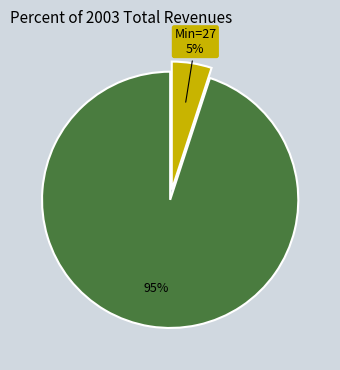

Is there any slice that represents more than half of the pie?

Yes